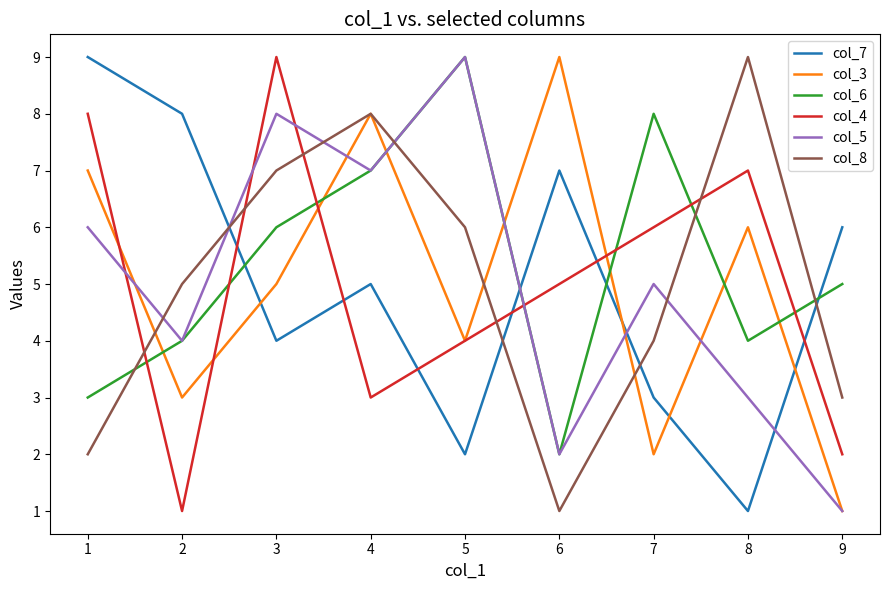

Reading left to right, list all the values displayed in this chart.

col_7: 9	8	4	5	2	7	3	1	6
col_3: 7	3	5	8	4	9	2	6	1
col_6: 3	4	6	7	9	2	8	4	5
col_4: 8	1	9	3	4	5	6	7	2
col_5: 6	4	8	7	9	2	5	3	1
col_8: 2	5	7	8	6	1	4	9	3